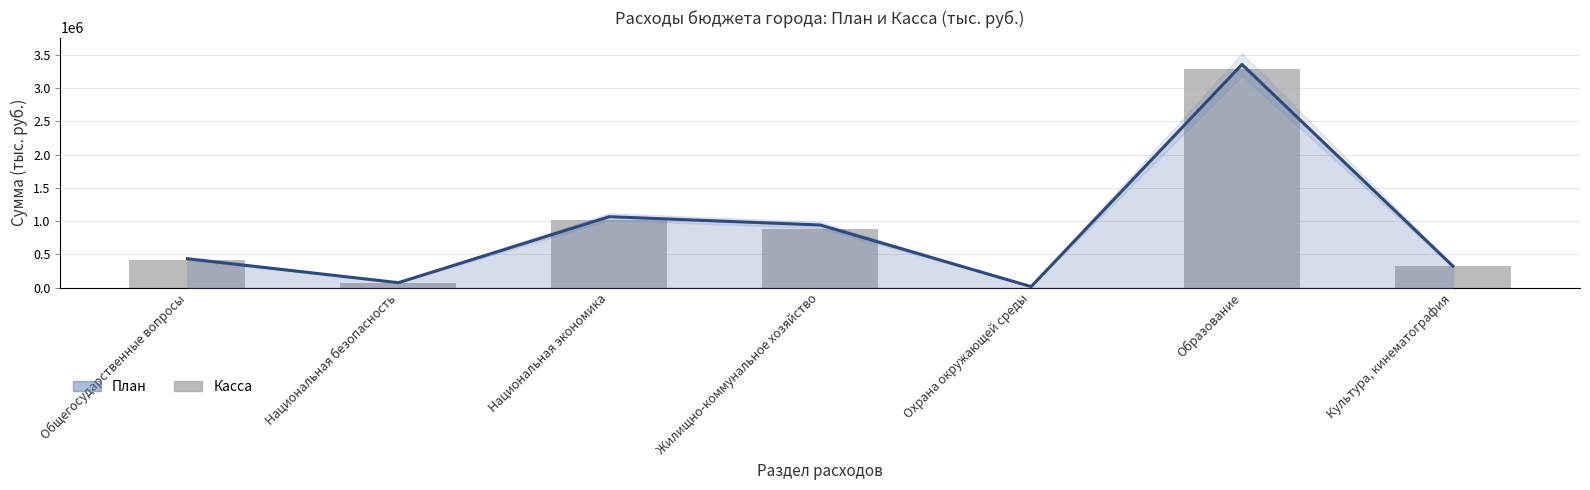

Rank the categories by value from highest to lowest.

Образование, Национальная экономика, Жилищно-коммунальное хозяйство, Общегосударственные вопросы, Культура, кинематография, Национальная безопасность, Охрана окружающей среды